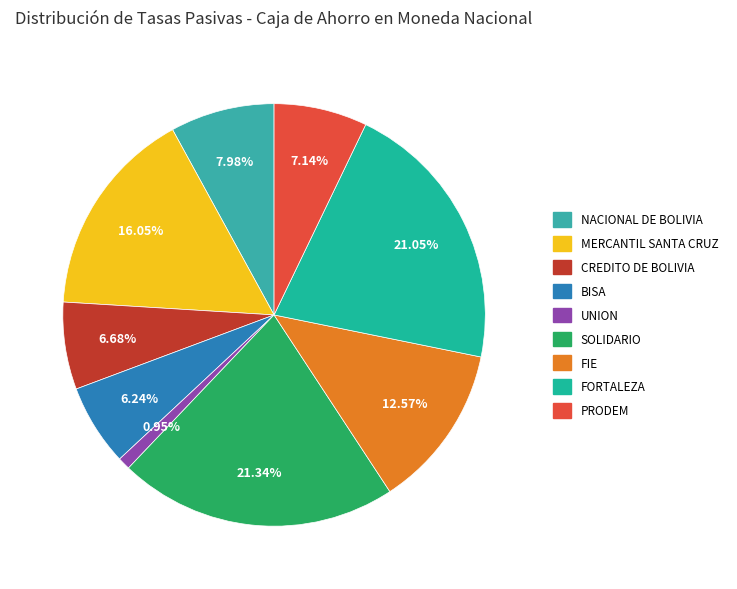

To the nearest percent, what is the difference between the NACIONAL DE BOLIVIA and PRODEM slice percentages?

1%